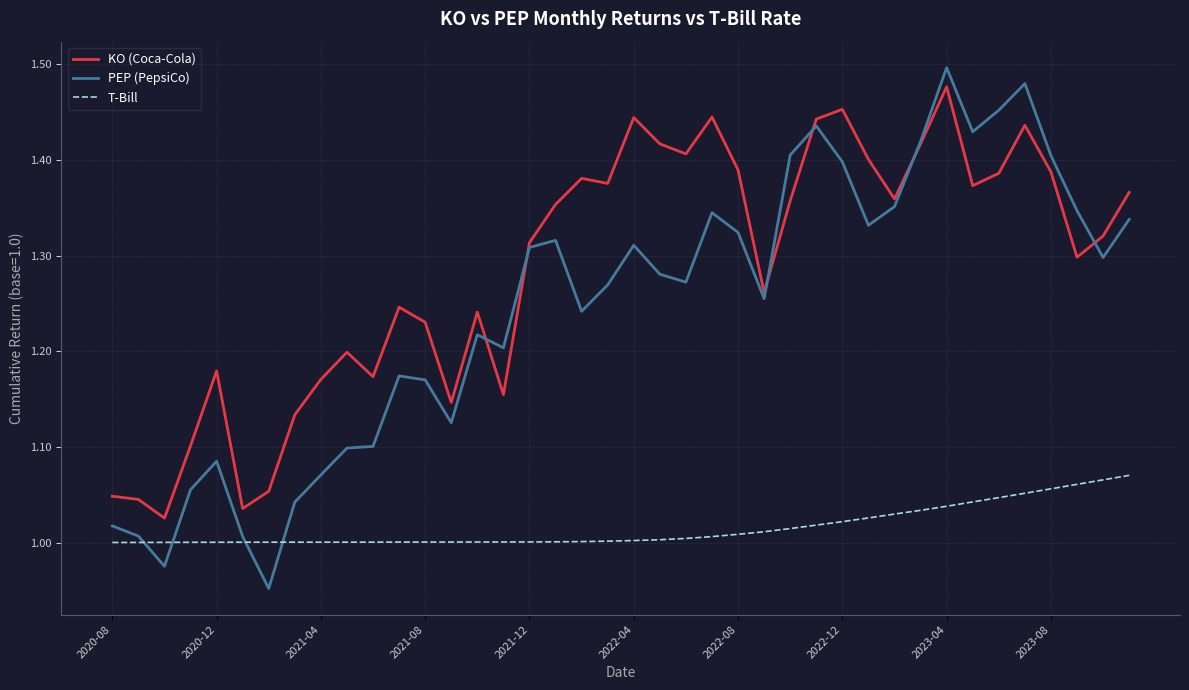

Which series has the largest range (max minus min)?

PEP (PepsiCo)